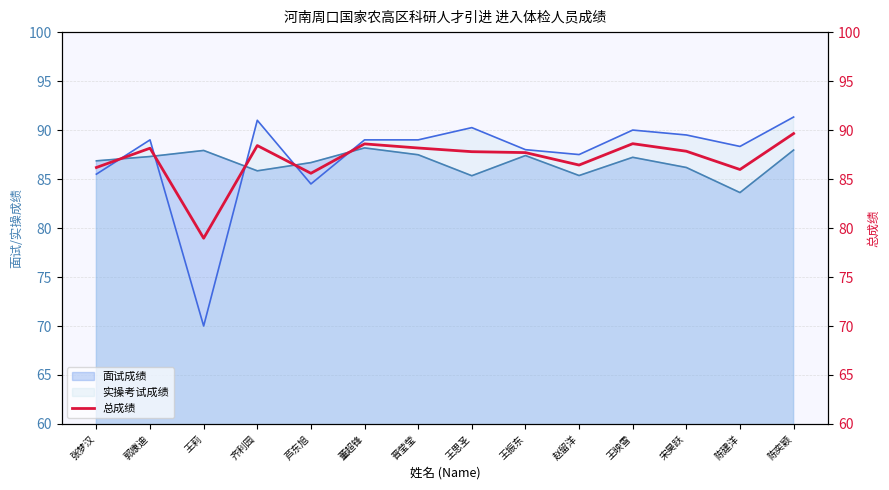

What is the highest value of the 面试成绩 series?

88.2